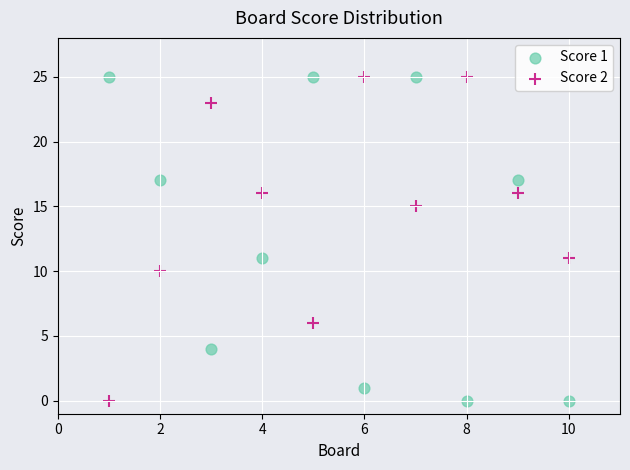

What is the X range (max minus min) for the scatter plot?

9